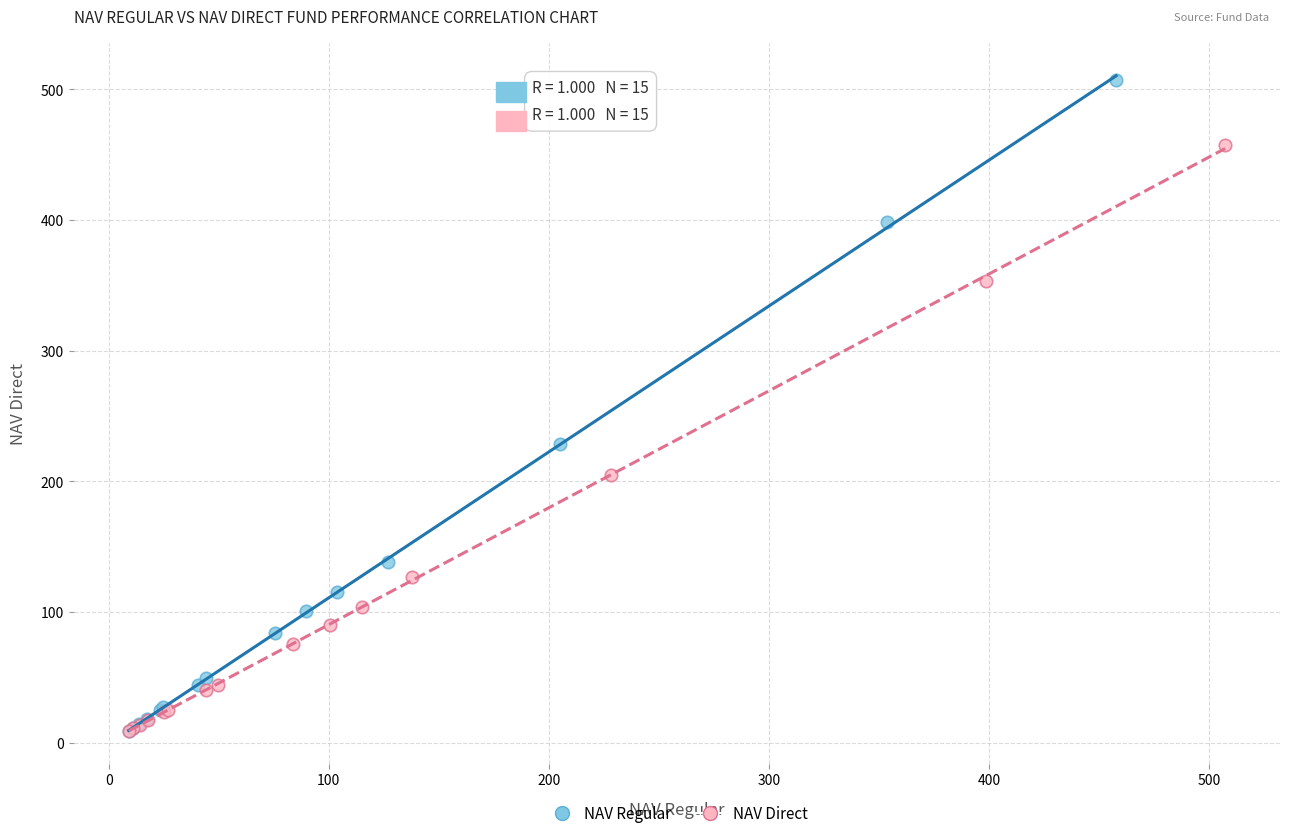

What are all the series names shown in the legend?

NAV Regular, NAV Direct